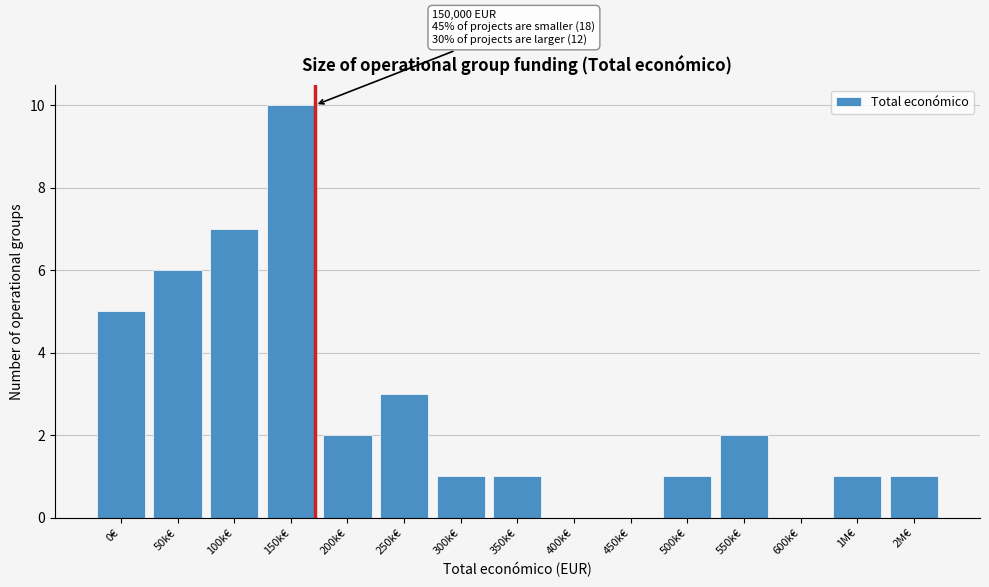

Reading right to left, list all the values displayed in this chart.

2M€=1	1M€=1	600k€=0	550k€=2	500k€=1	450k€=0	400k€=0	350k€=1	300k€=1	250k€=3	200k€=2	150k€=10	100k€=7	50k€=6	0€=5